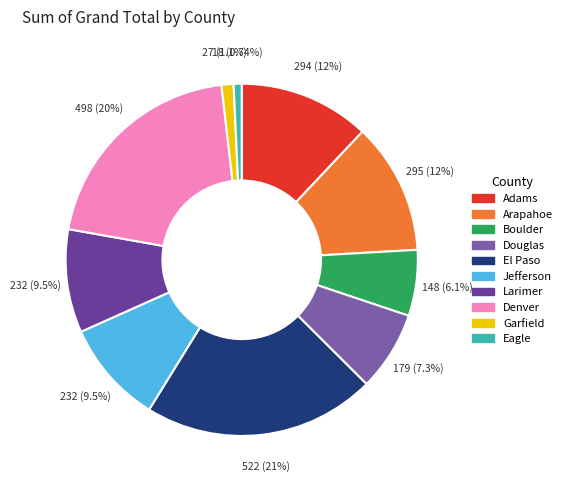

To the nearest percent, what is the combined percentage of Adams and Garfield?

13%